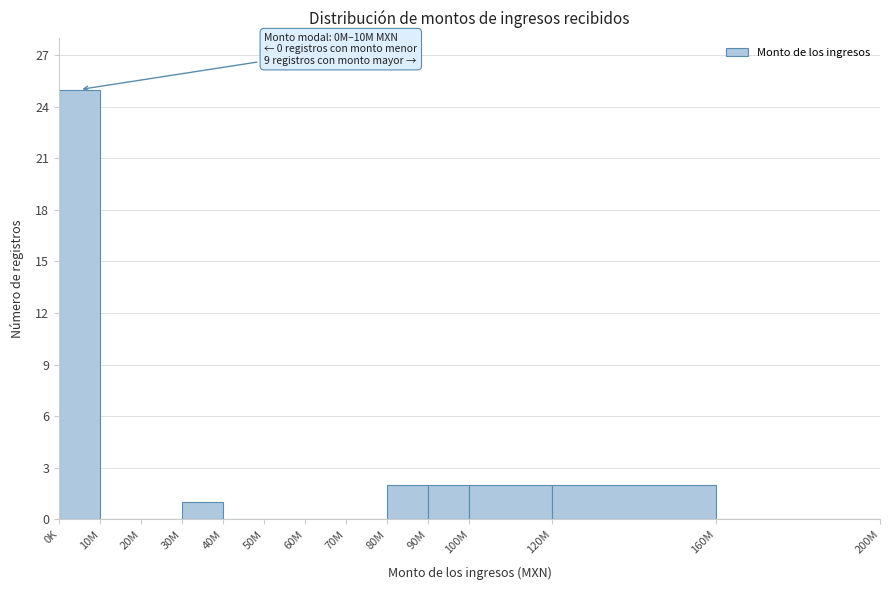

Reading left to right, transcribe all the data shown in this chart.

0K=25	10M=0	20M=0	30M=1	40M=0	50M=0	60M=0	70M=0	80M=2	90M=2	100M=2	120M=2	160M=0